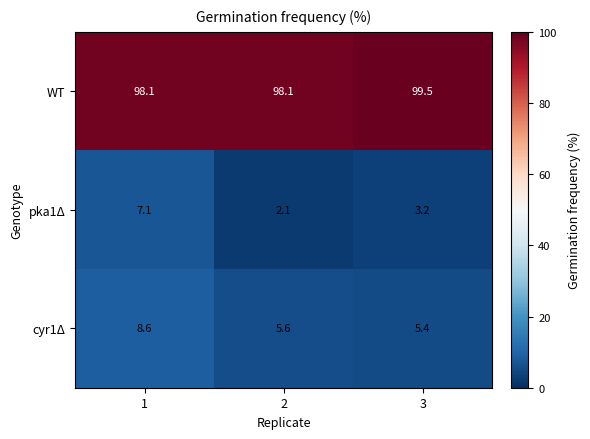

Where is pka1Δ nearest to the value 4?

3